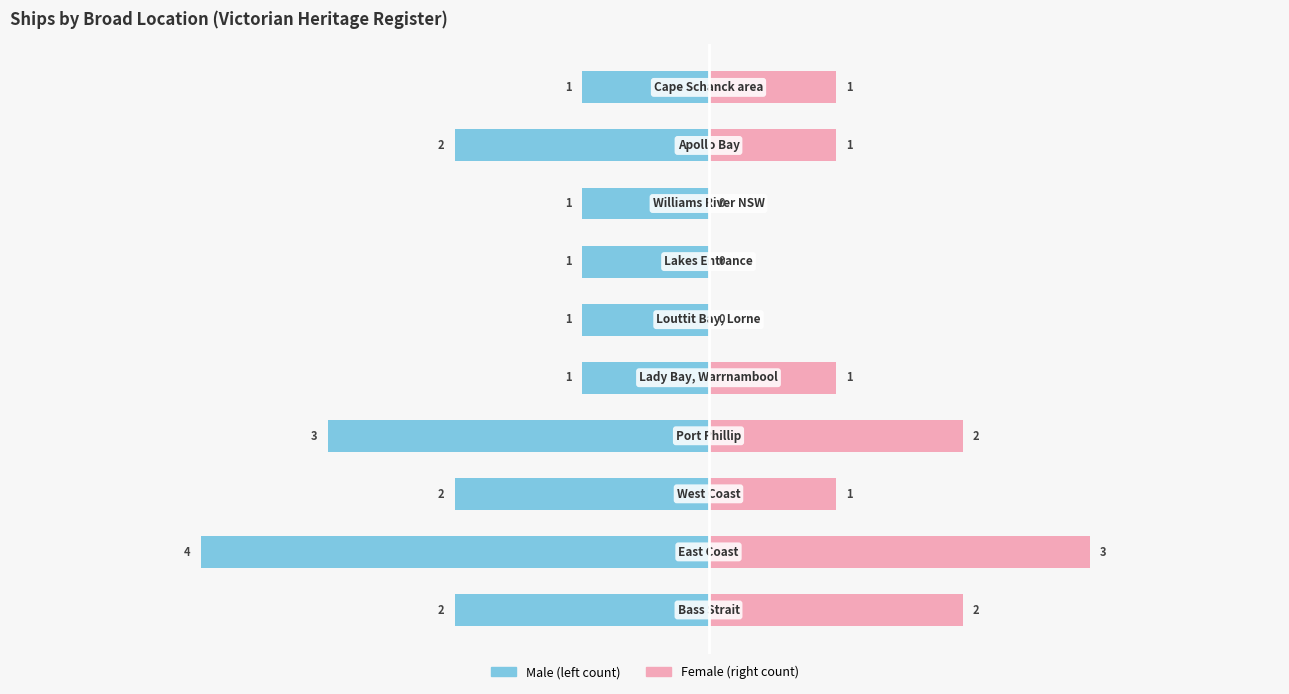

List the labels in order of Male value, smallest first.

1, 3, 0, 2, 8, 4, 5, 6, 7, 9